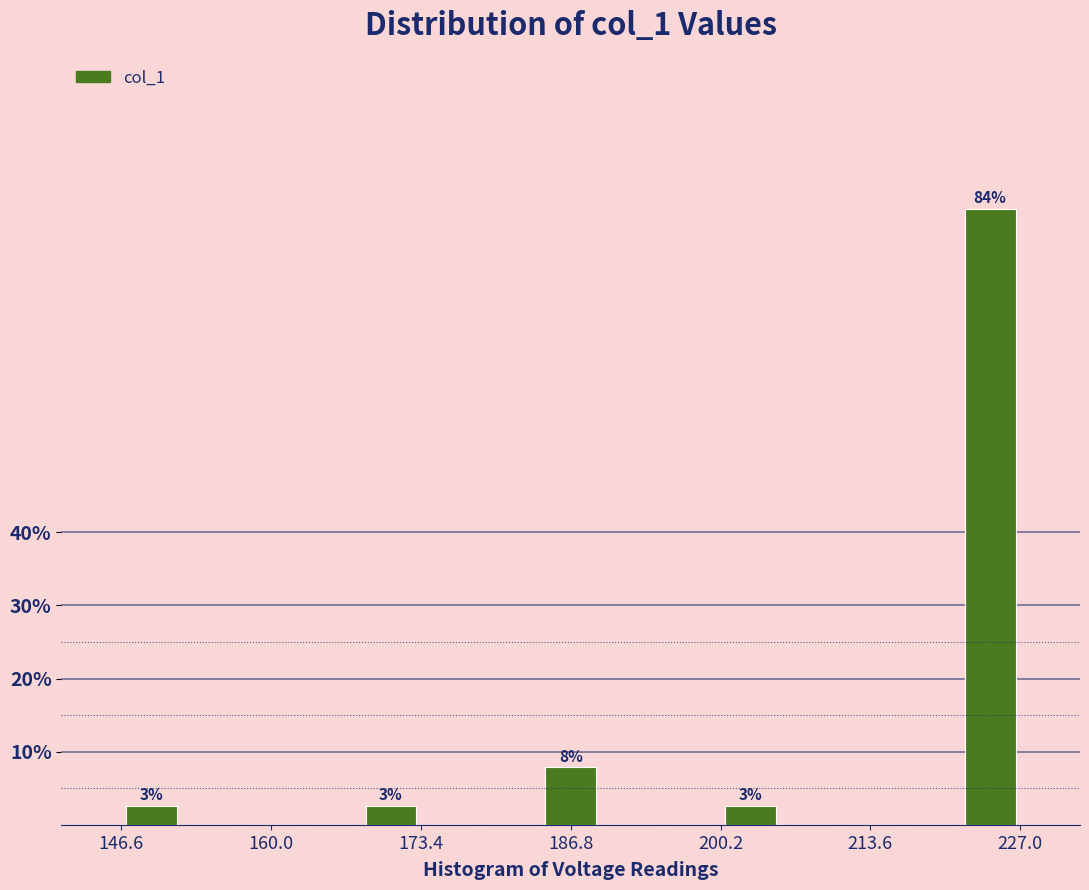

Around what value on the x-axis is the tallest bar? Give the approximate position of its centre, as read against the axis.

224